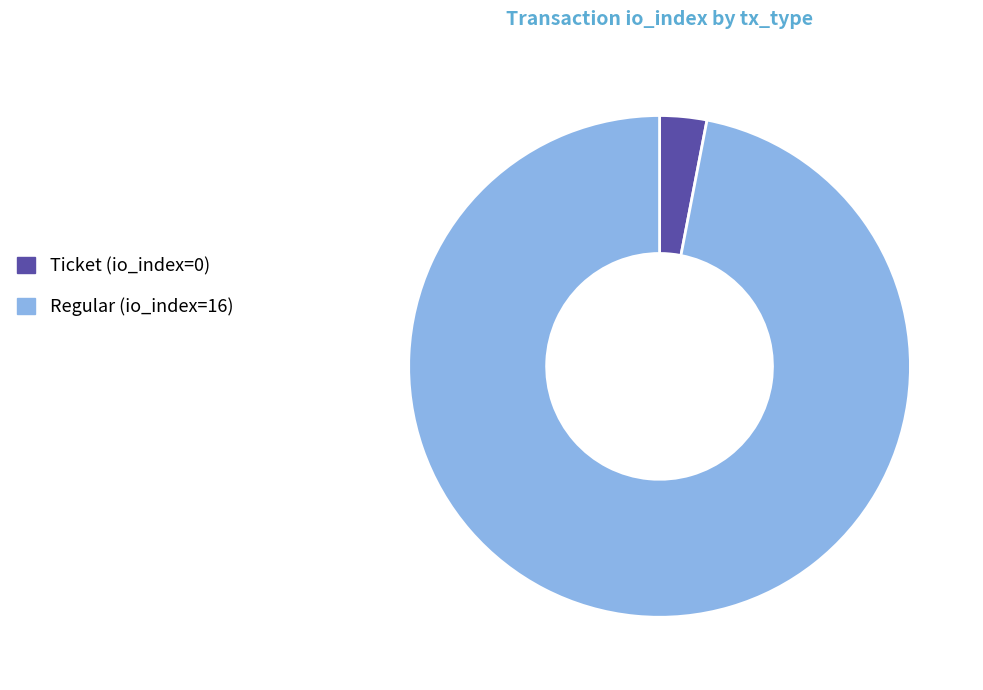

Combined, do Ticket (io_index=0) and Regular (io_index=16) account for over 50%?

Yes